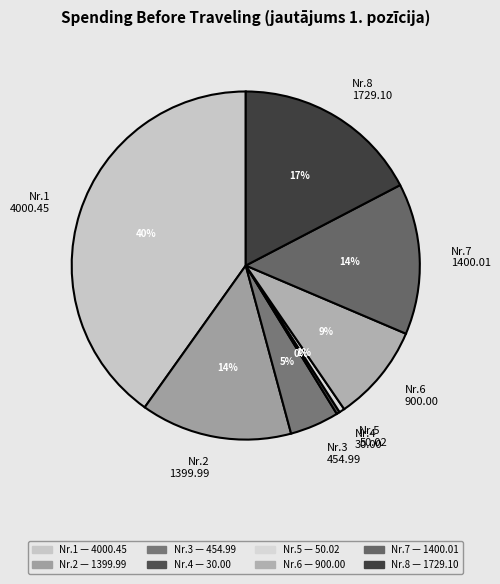

Count the number of slices in the pie.

8